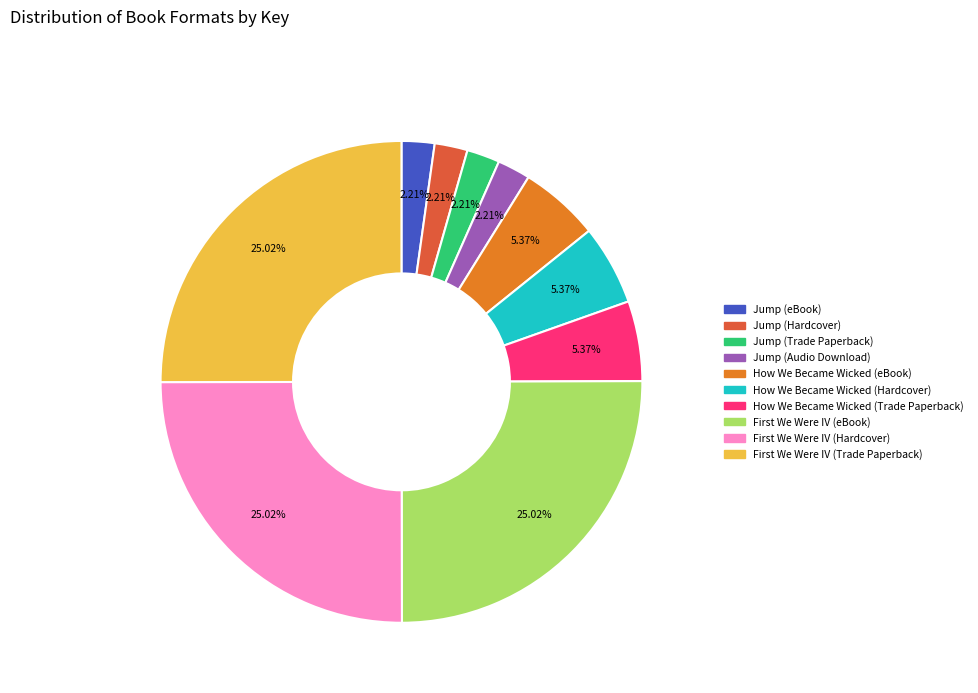

How many segments does this pie chart have?

10